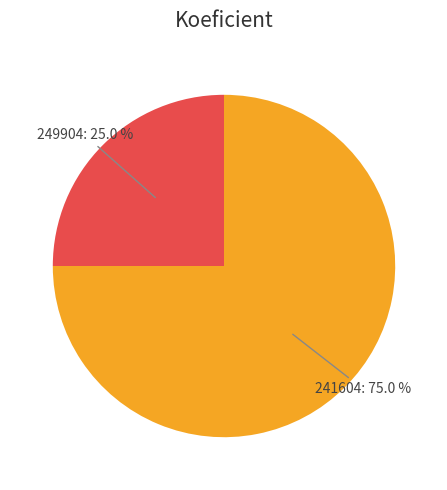

Between 249904 and 241604, which is larger?

241604